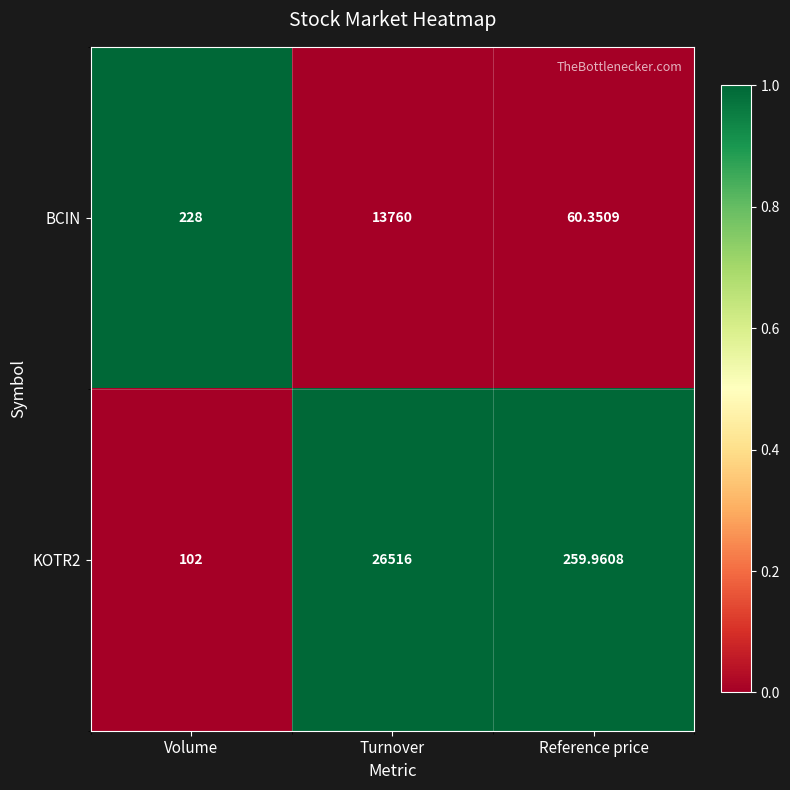

At which label is BCIN closest to 6910?

Volume